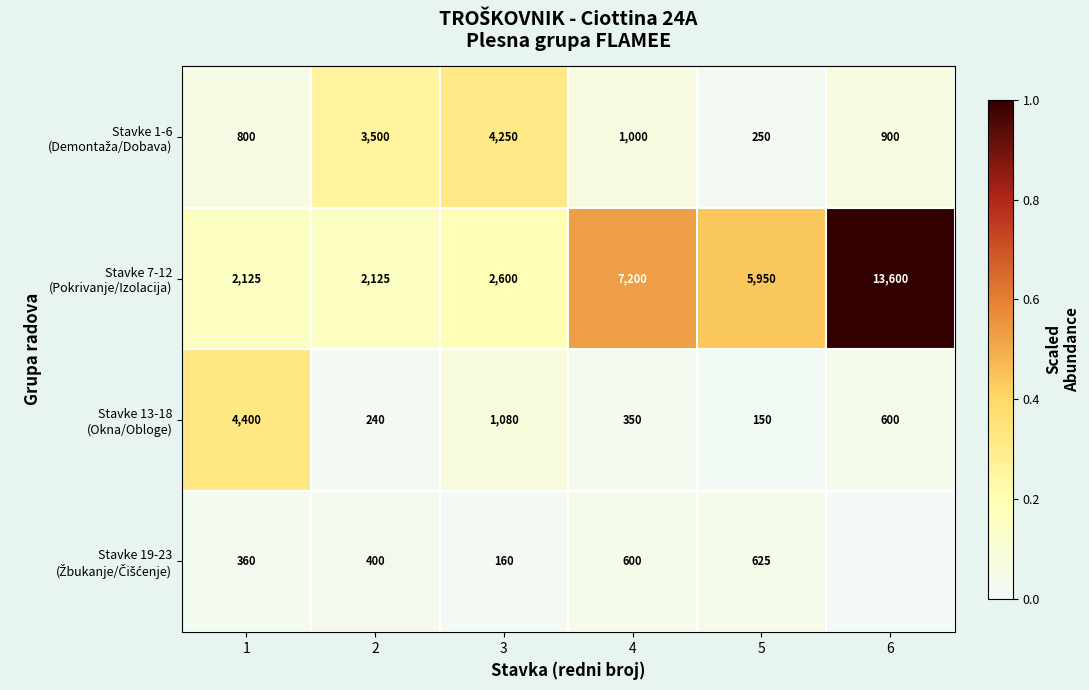

What is the total value across all series at 5?

6975